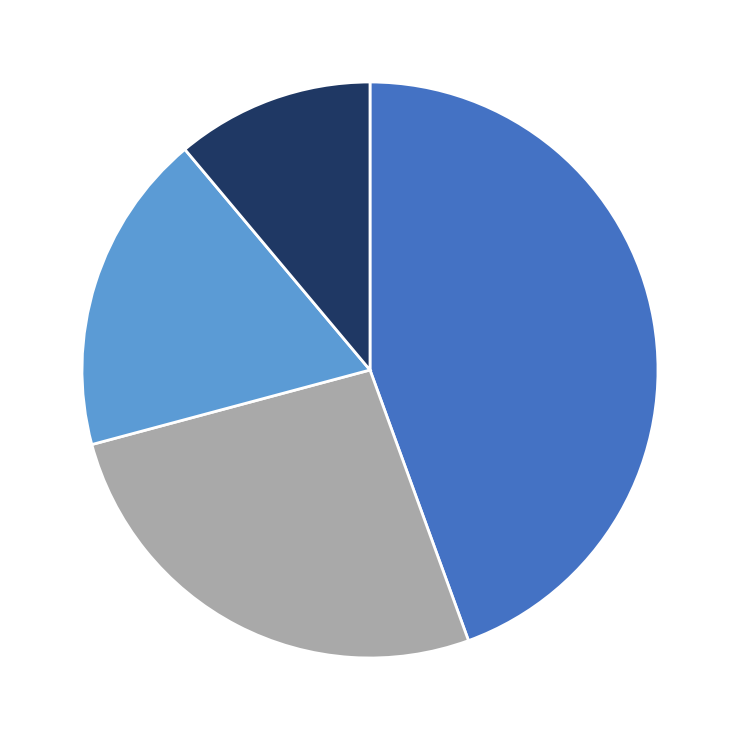

Is there any slice that represents more than half of the pie?

No